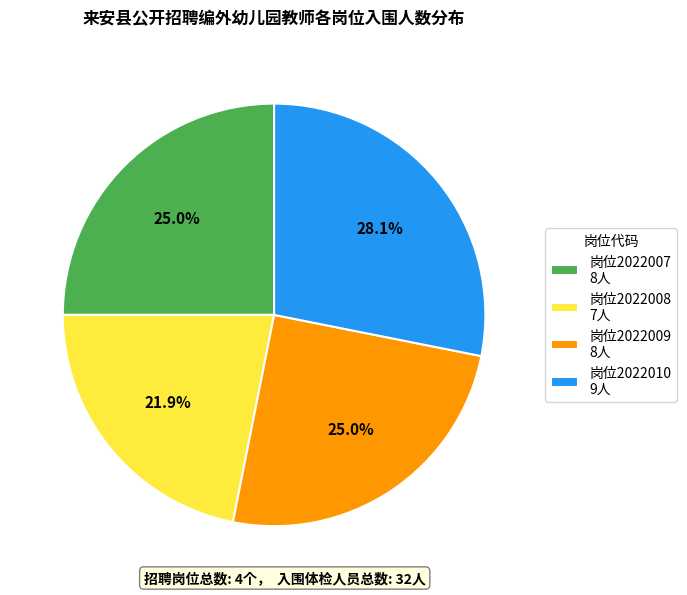

Between 岗位2022007 8人 and 岗位2022008 7人, which is larger?

岗位2022007 8人